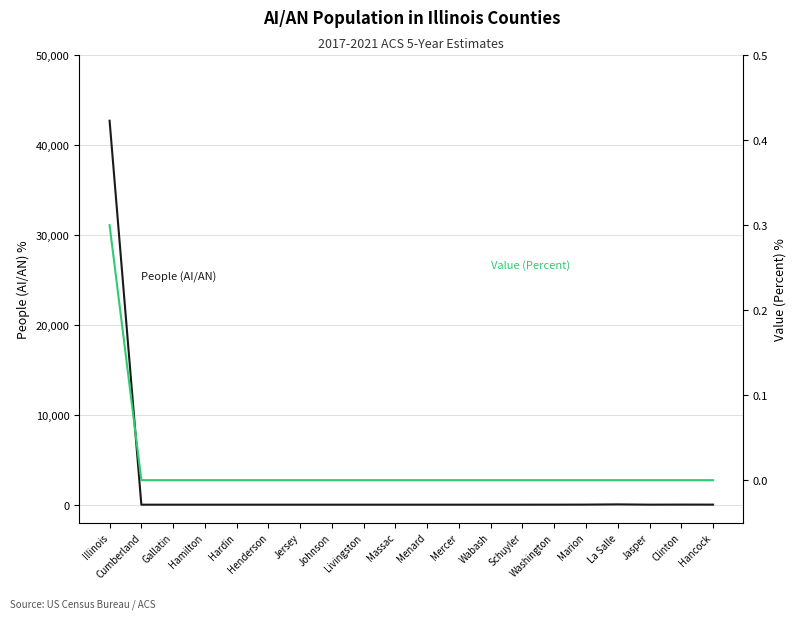

Rank the series by their average value, from highest to lowest.

People (AI/AN), Value (Percent)